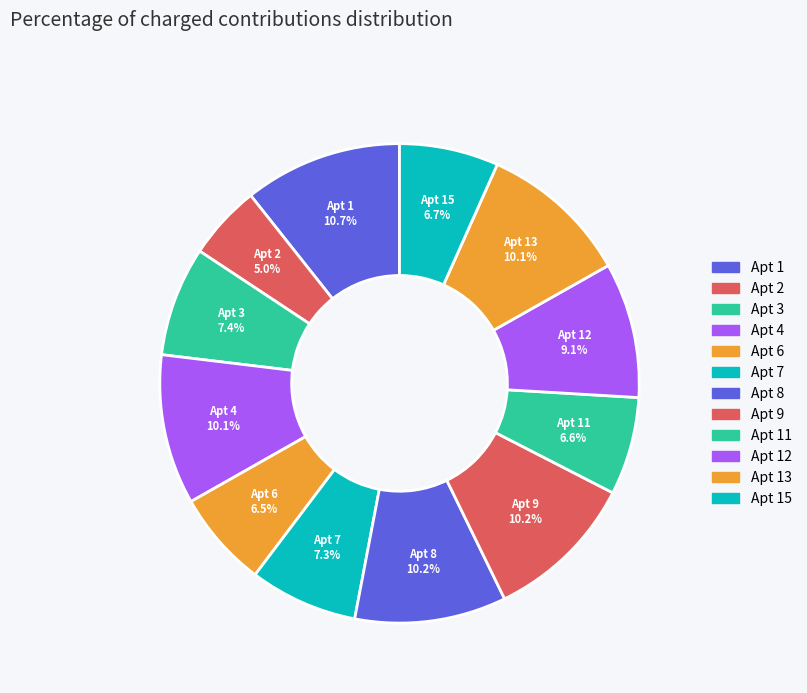

What is the smallest slice in the pie chart?

2